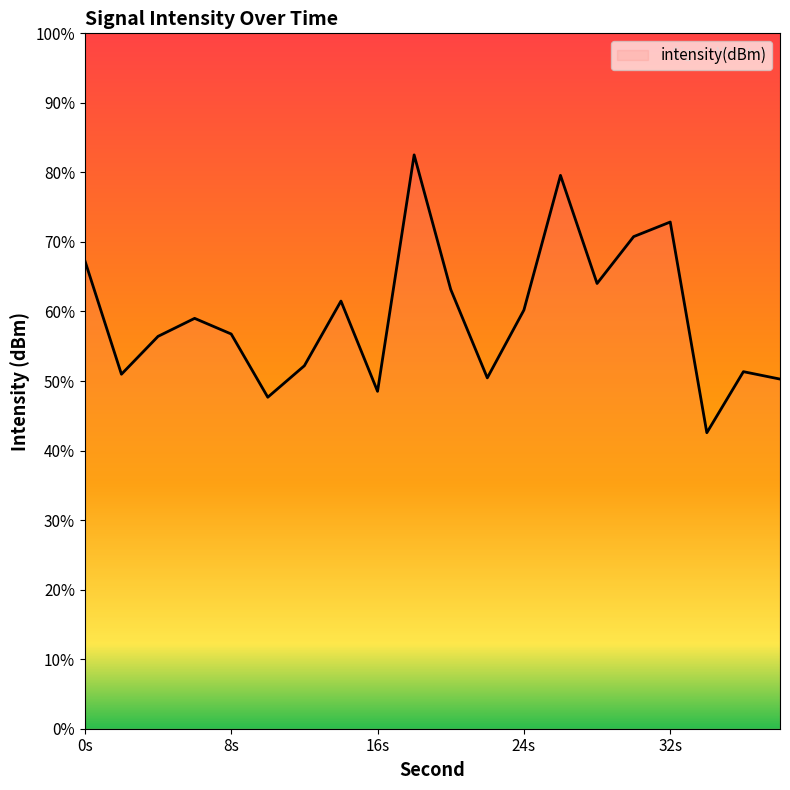

Does the chart display data point markers on the line(s)?

No